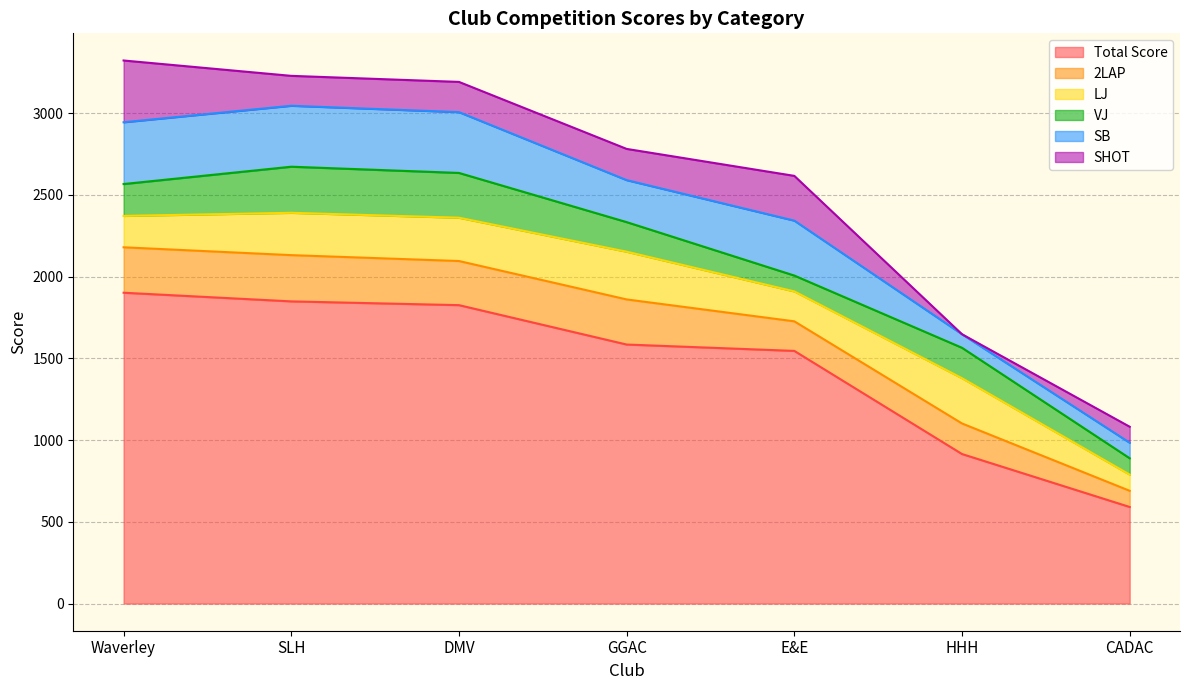

Which label corresponds to the largest value in the chart?

Waverley